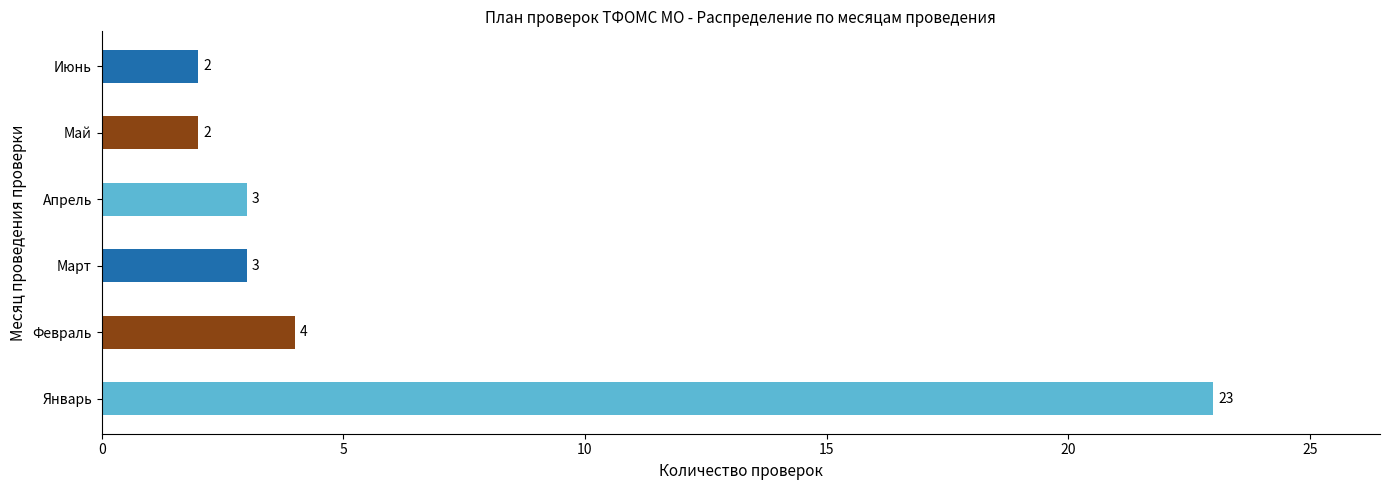

What is the difference between the maximum and minimum values?

21